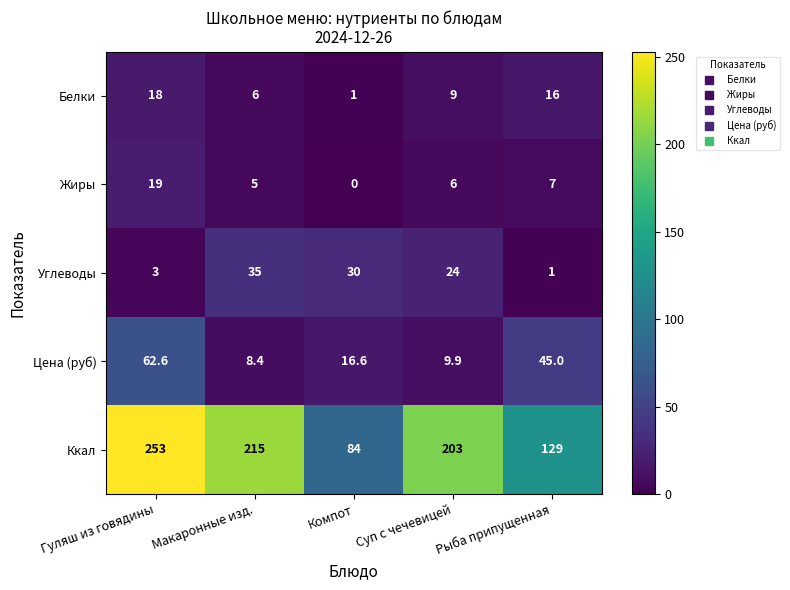

What is the difference between the Жиры values at Рыба припущенная and Макаронные изд.?

2.0